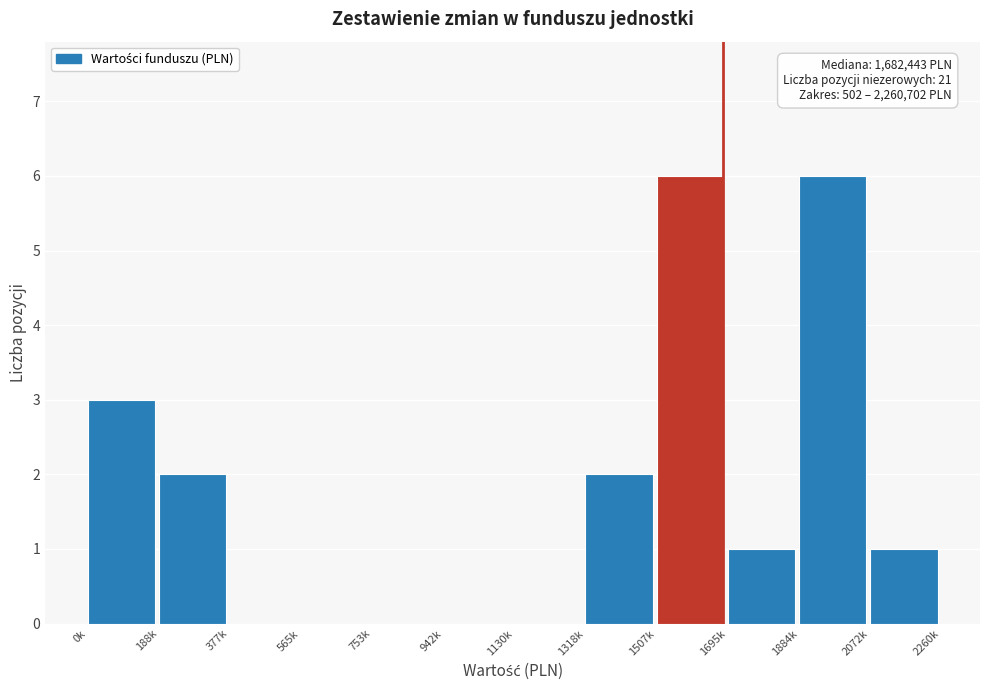

Reading left to right, list all the values displayed in this chart.

0k=3	188k=2	377k=0	565k=0	753k=0	942k=0	1130k=0	1318k=2	1507k=6	1695k=1	1884k=6	2072k=1